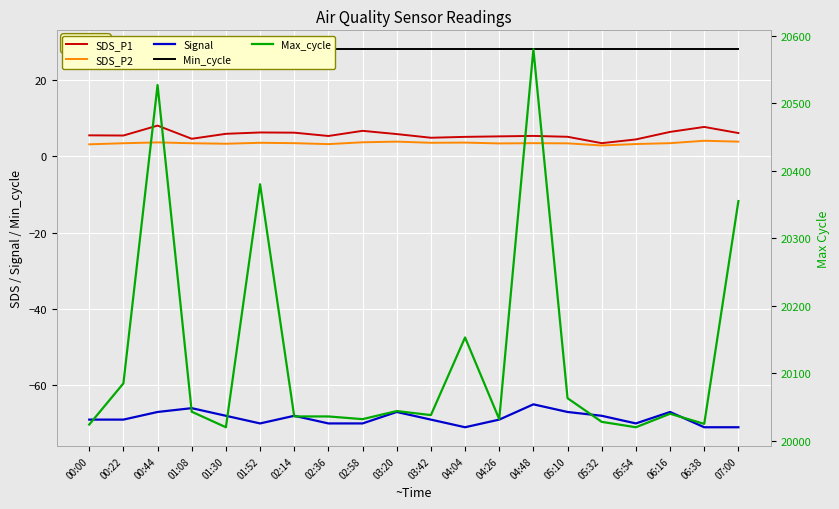

What is the value of the SDS_P1 point at the 14th from the left?

5.3